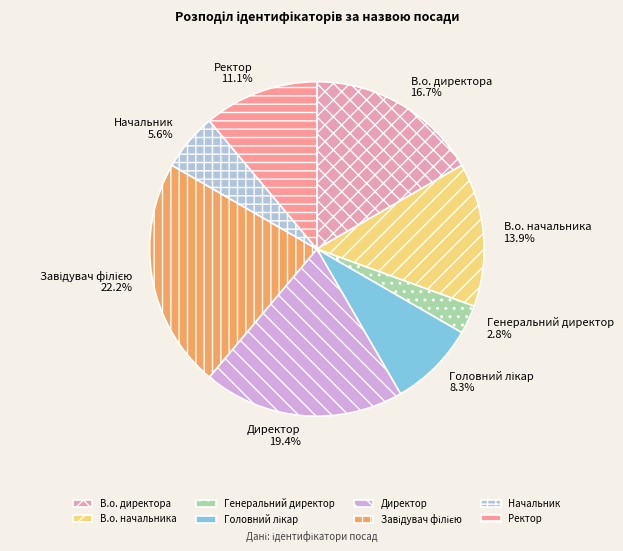

Does Директор represent more than half of the total?

No